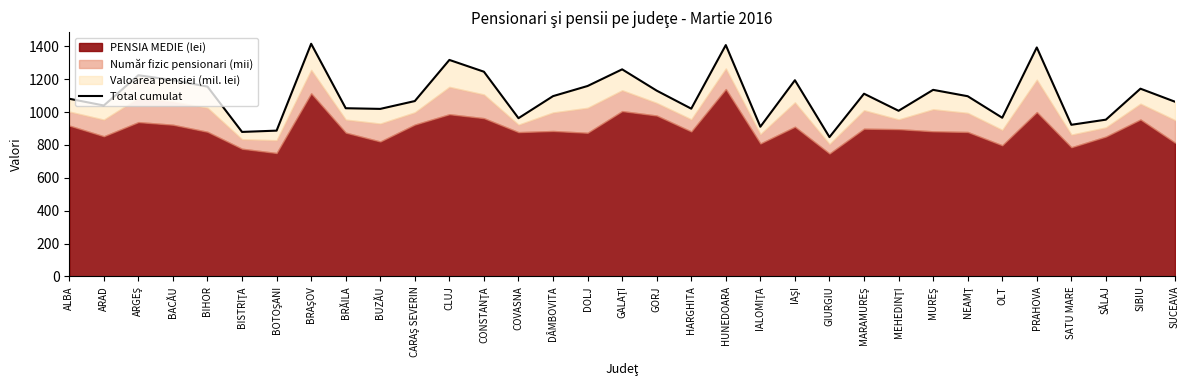

What is the average value?

1100.9